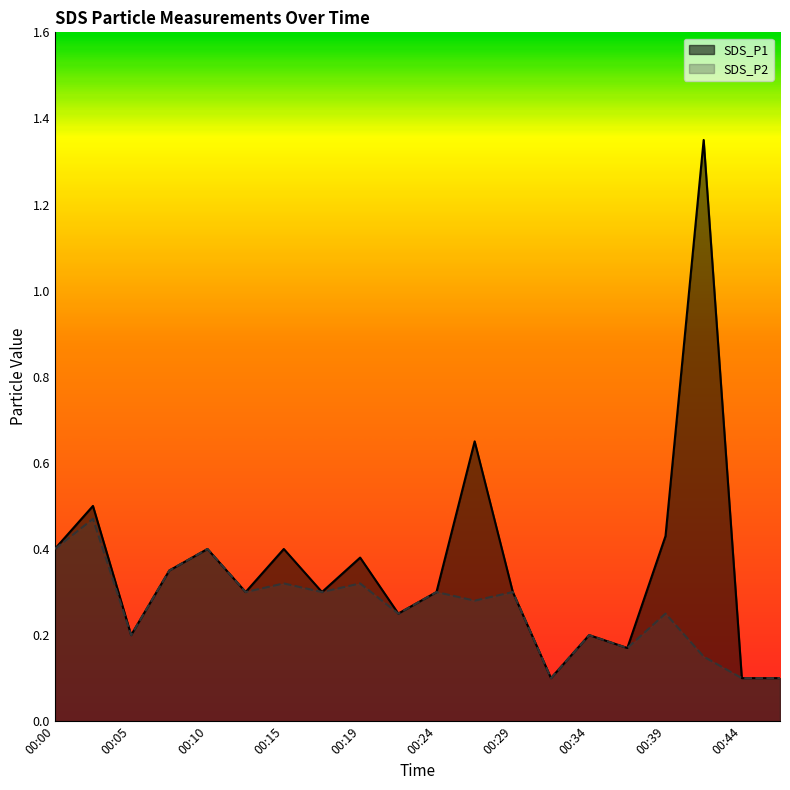

What is the smallest value displayed?

0.1